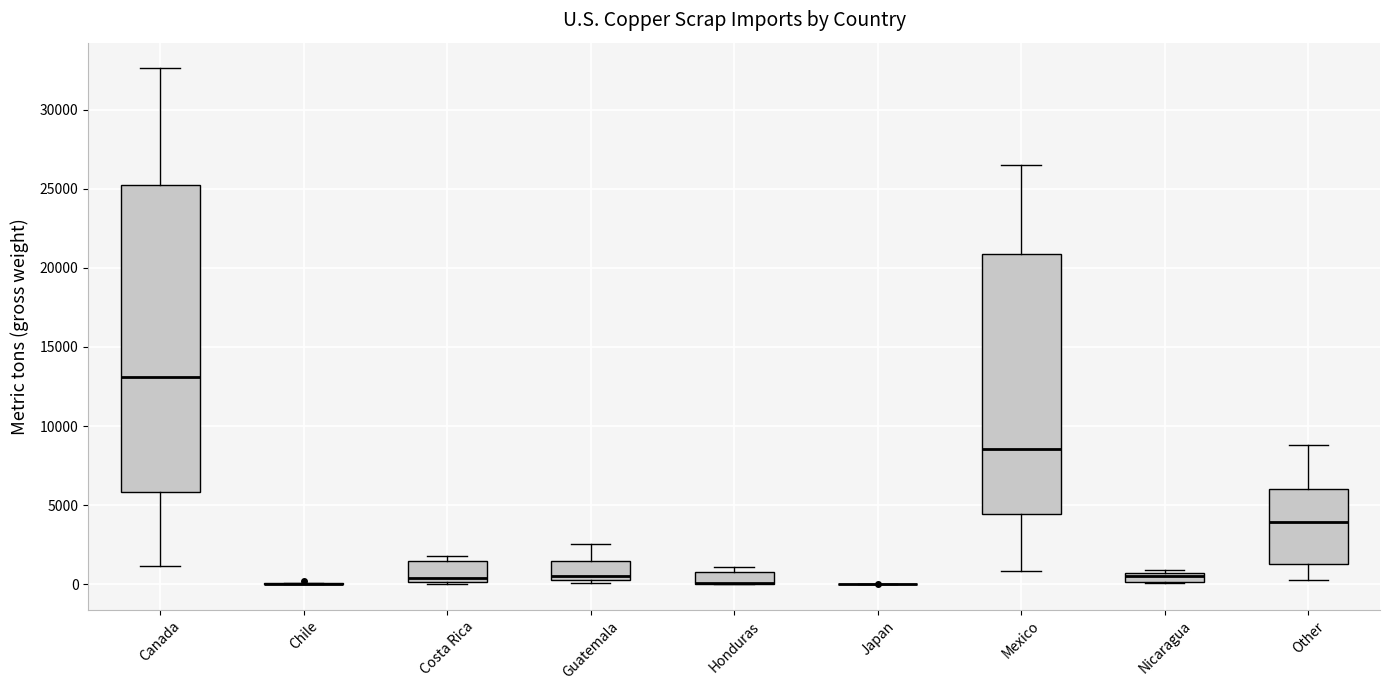

Where does the lower whisker of the box for Mexico end on the y-axis? The values are not printed on the chart, so give them approximately, as read against the axis.

1000